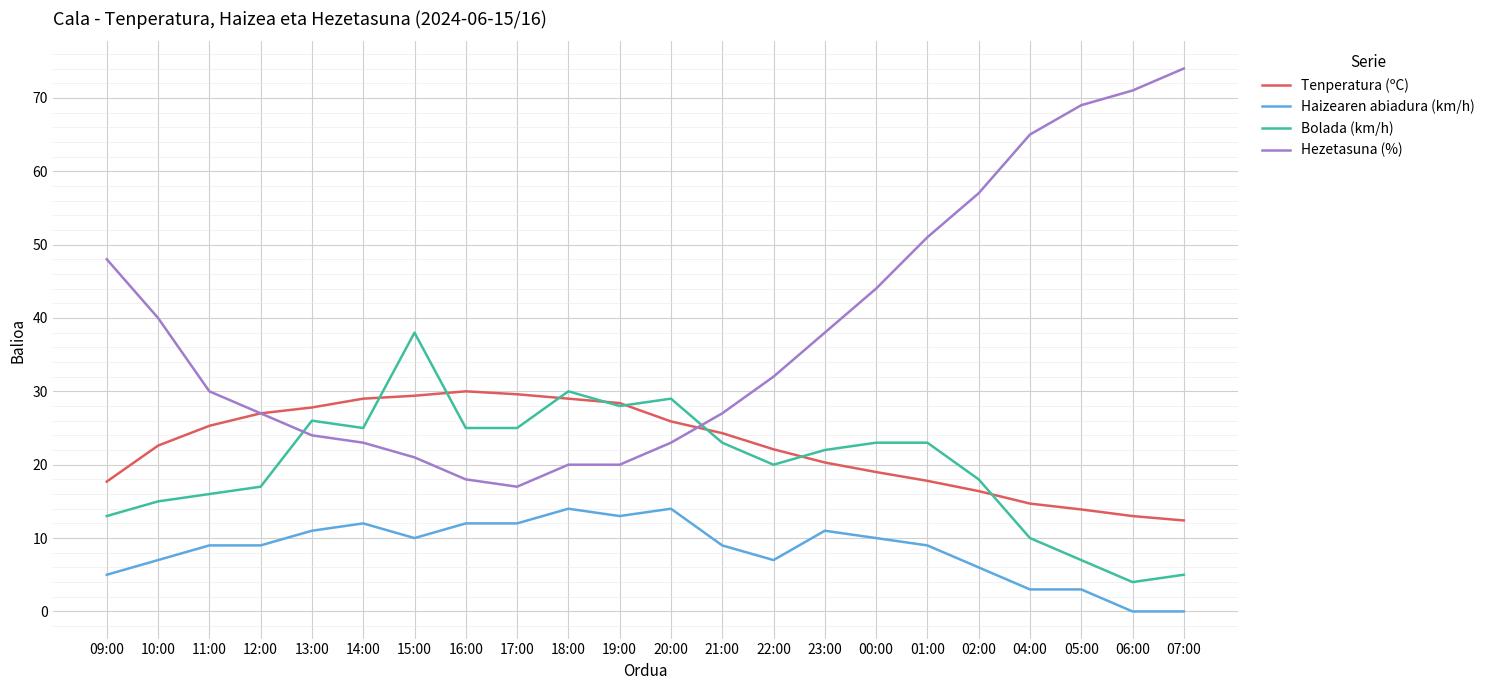

The Hezetasuna (%) series shows 10.9 at 15:00. True or false?

False